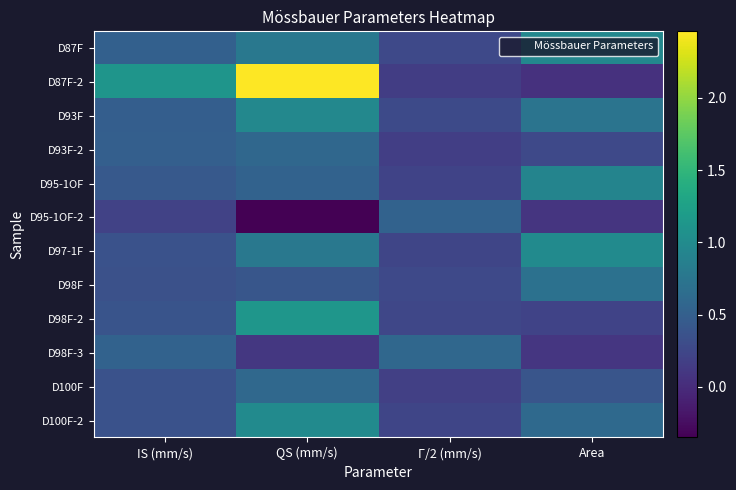

Which label corresponds to the smallest value in the chart?

QS (mm/s)